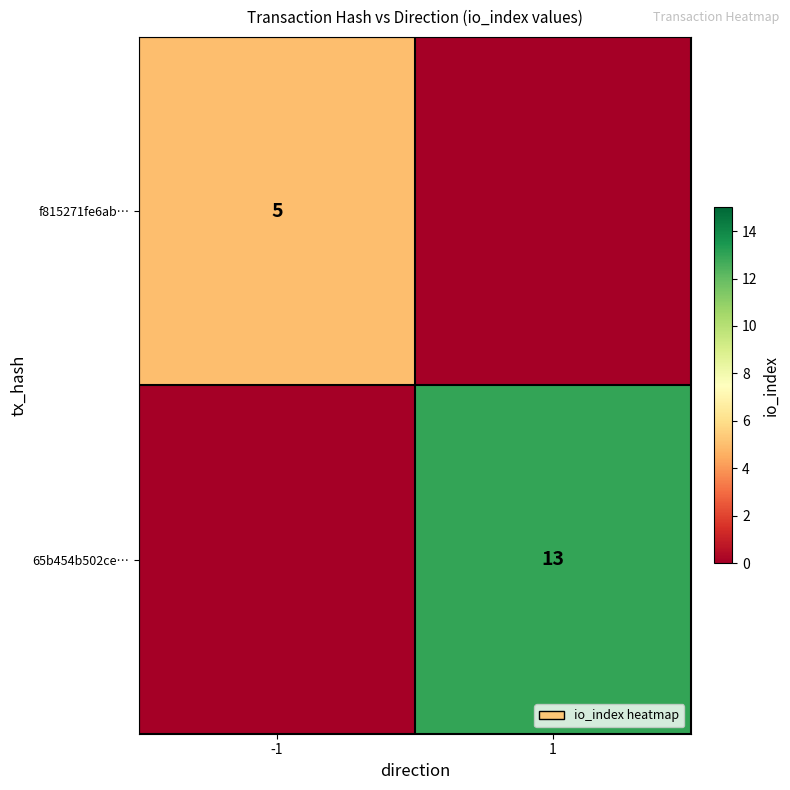

At which category is the sum across all series the highest?

1